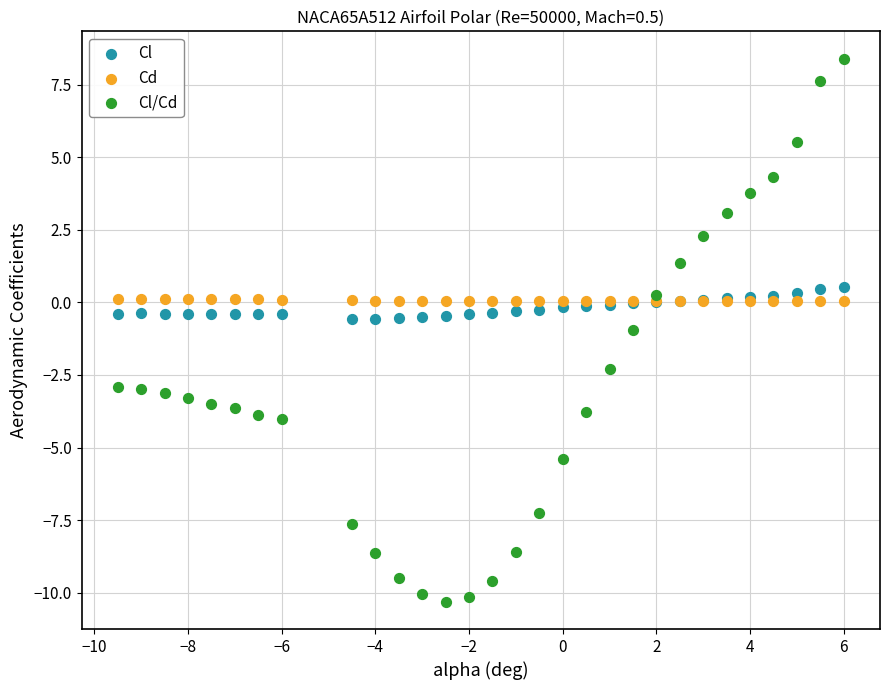

Which series reaches the maximum Y coordinate?

Cl/Cd